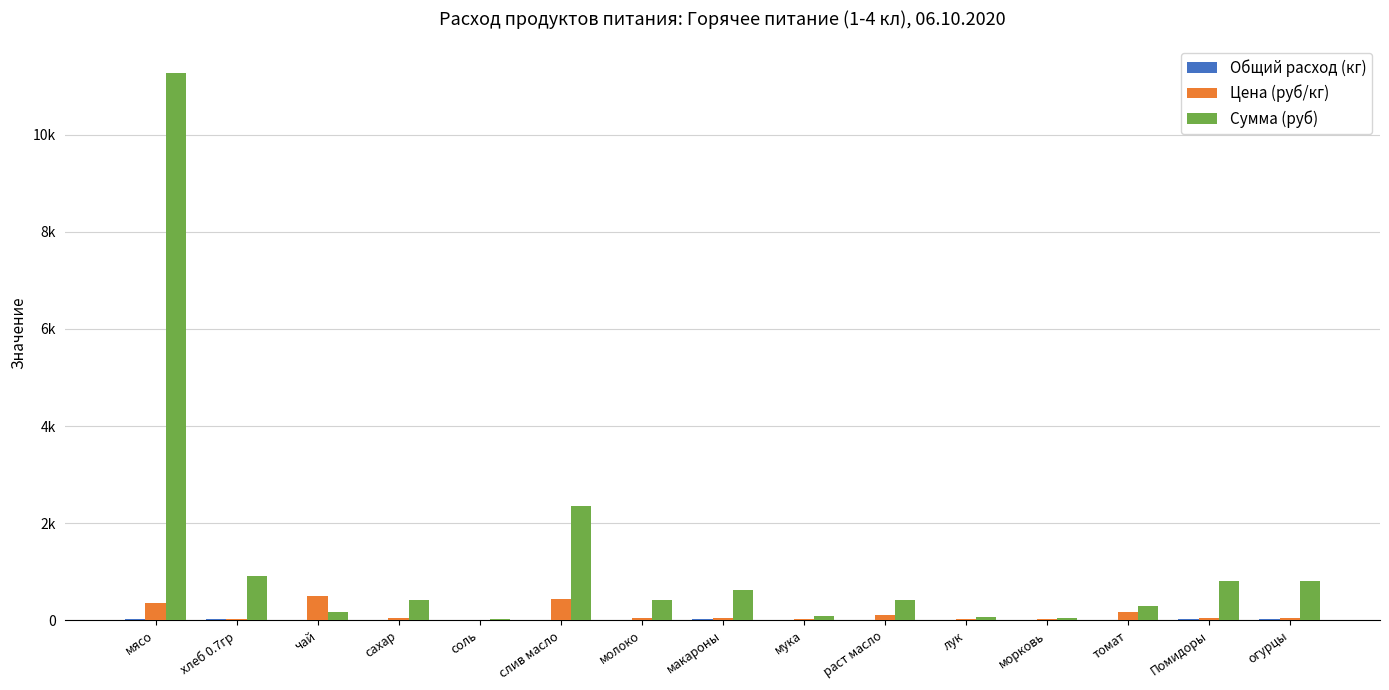

Are the bars grouped side by side (vs. stacked)?

Yes